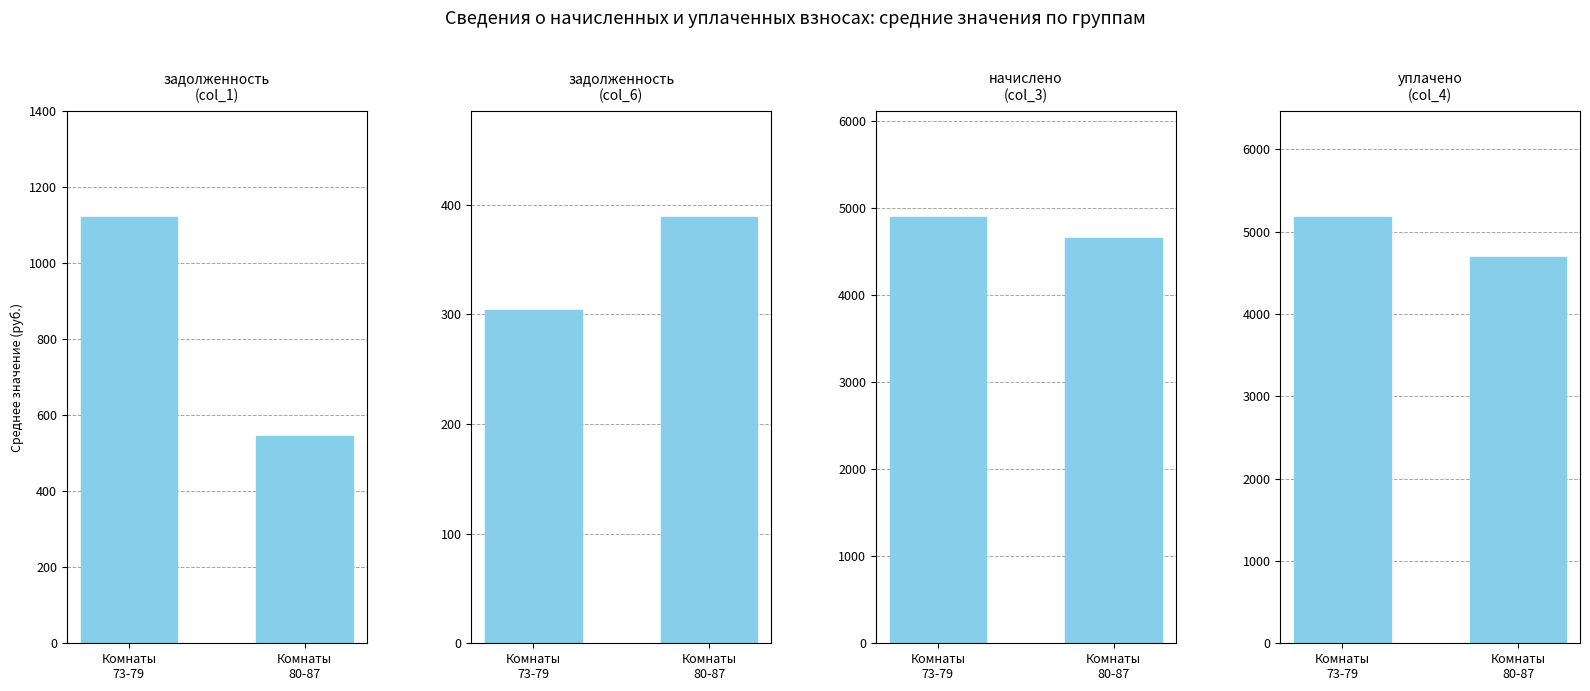

What is the smallest value displayed?

304.3